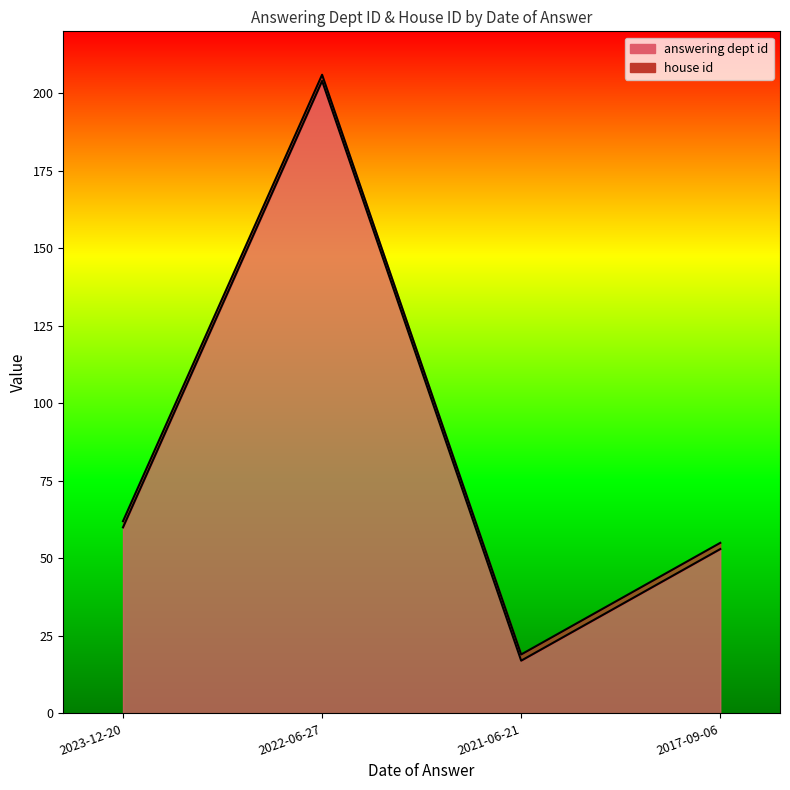

What is the maximum value for house id (line)?

206